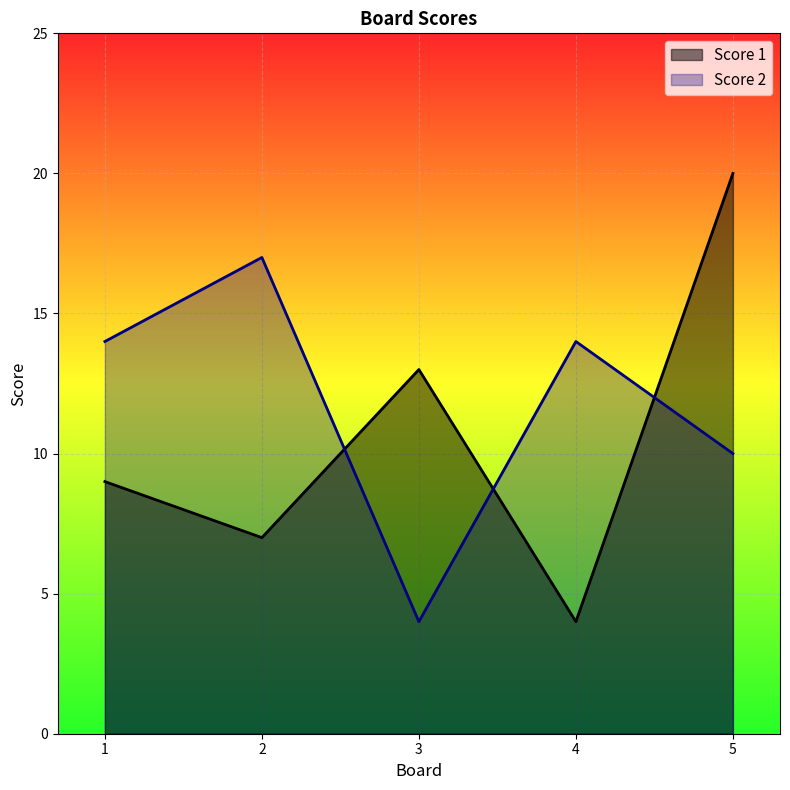

What are all the series names shown in the legend?

Score 1, Score 2